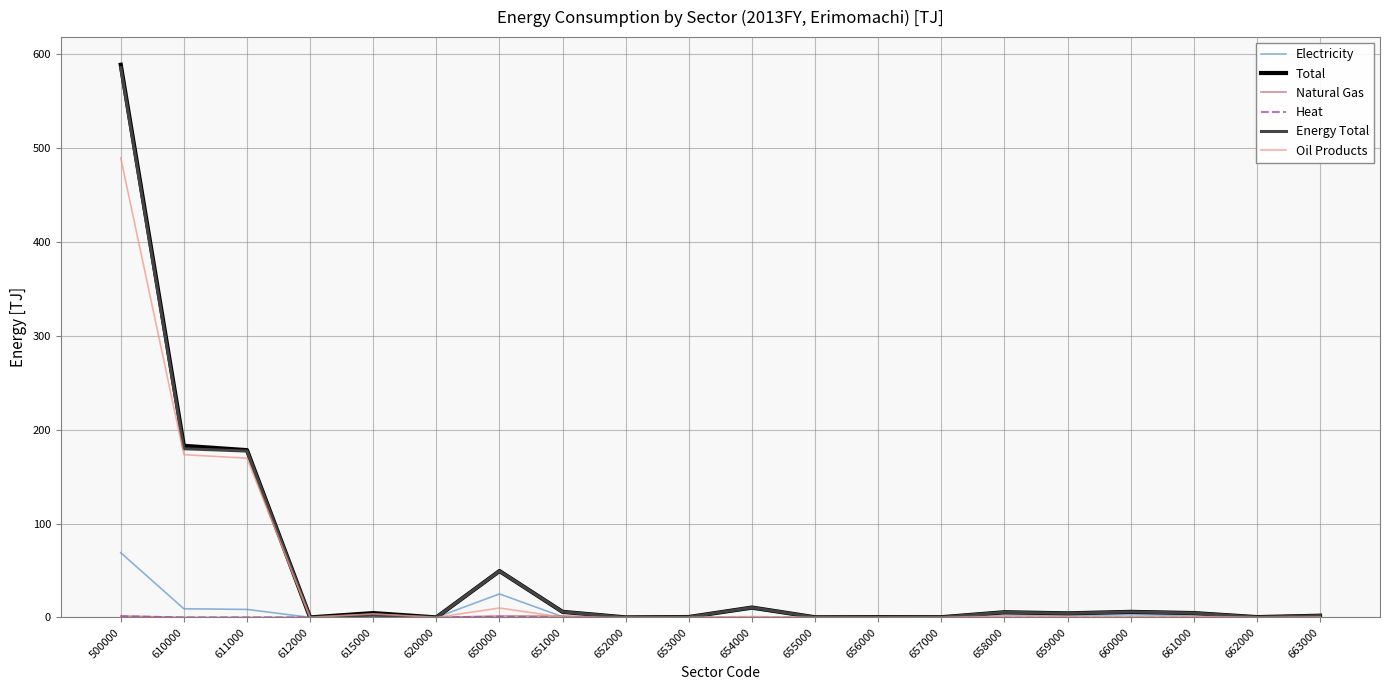

Which series has the largest range (max minus min)?

Total